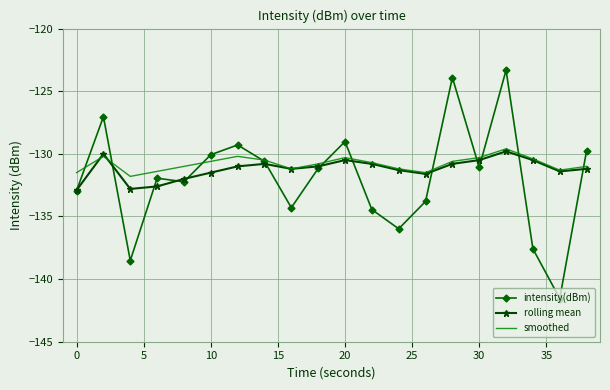

What is the maximum value shown in the chart?

-123.3